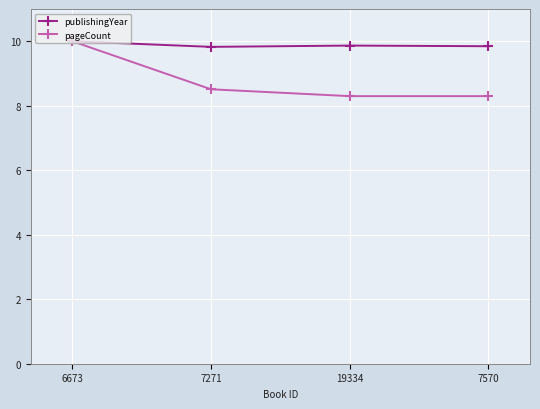

Which series has the largest range (max minus min)?

pageCount